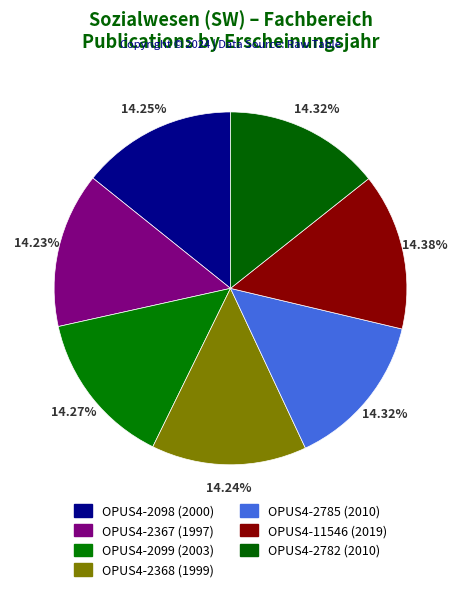

Which slice is the smallest?

OPUS4-2367 (1997)